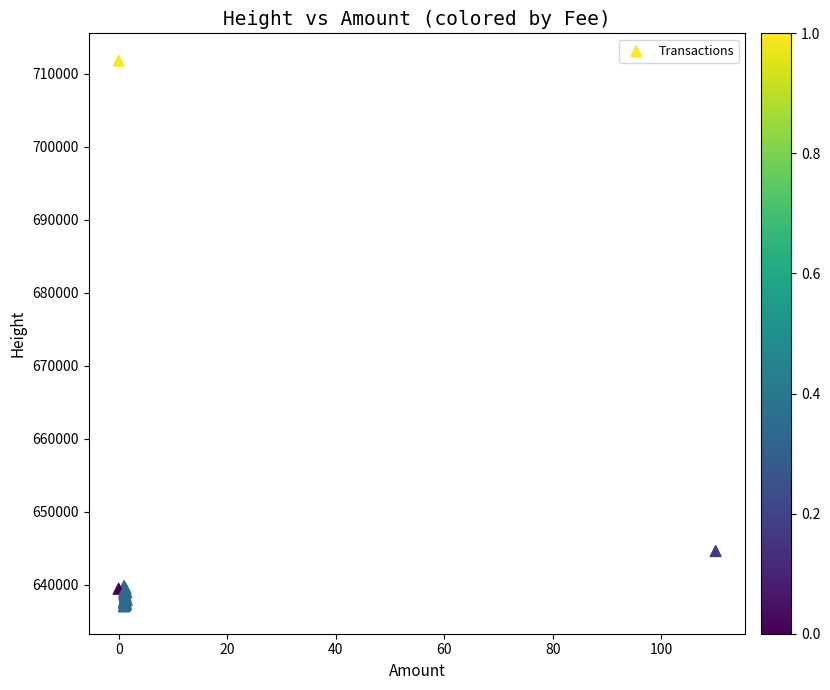

What Y value in the scatter plot is closest to 674422?

644628